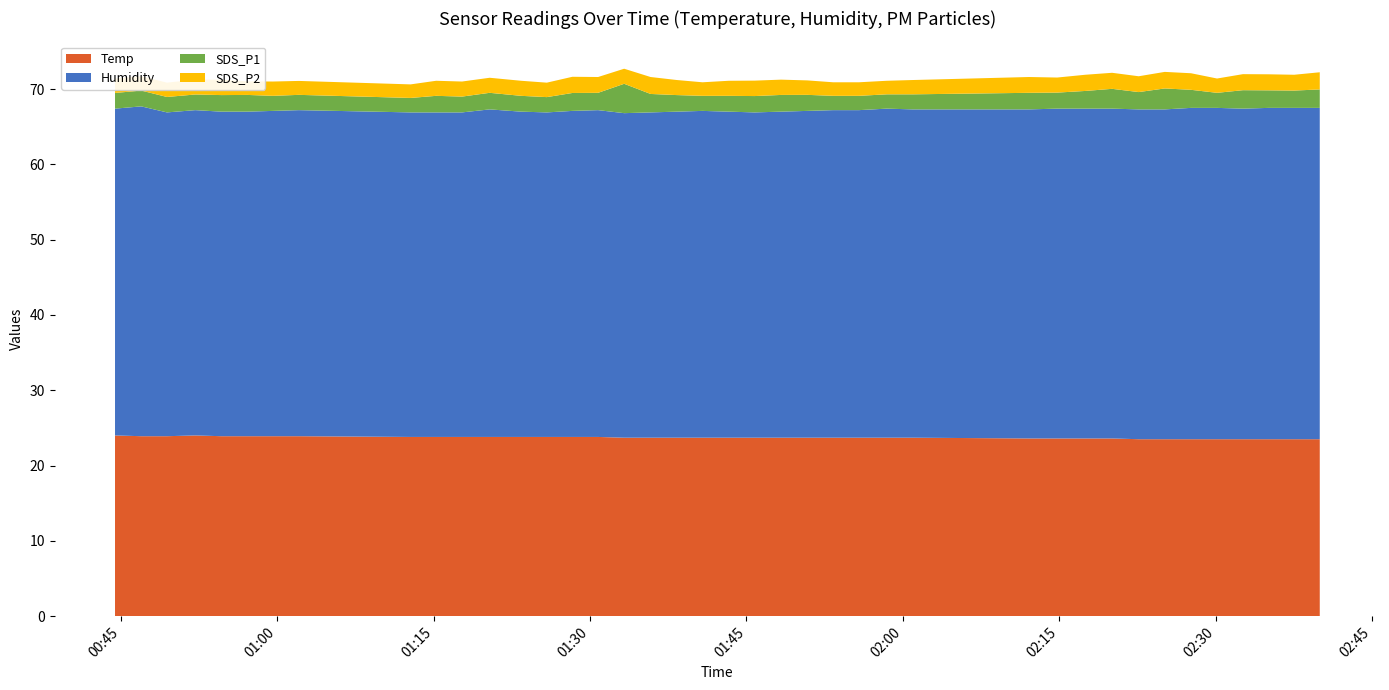

Reading left to right, transcribe all the data shown in this chart.

Temp: 2022/08/12 00:44:26=24.0	2022/08/12 00:46:57=23.9	2022/08/12 00:49:25=23.9	2022/08/12 00:52:08=24.0	2022/08/12 00:54:38=23.9	2022/08/12 00:57:08=23.9	2022/08/12 00:59:35=23.9	2022/08/12 01:02:04=23.9	2022/08/12 01:12:47=23.8	2022/08/12 01:15:14=23.8	2022/08/12 01:17:43=23.8	2022/08/12 01:20:22=23.8	2022/08/12 01:23:23=23.8	2022/08/12 01:25:51=23.8	2022/08/12 01:28:18=23.8	2022/08/12 01:30:46=23.8	2022/08/12 01:33:16=23.7	2022/08/12 01:35:48=23.7	2022/08/12 01:38:19=23.7	2022/08/12 01:40:47=23.7	2022/08/12 01:43:18=23.7	2022/08/12 01:45:47=23.7	2022/08/12 01:48:19=23.7	2022/08/12 01:50:50=23.7	2022/08/12 01:53:19=23.7	2022/08/12 01:55:47=23.7	2022/08/12 01:58:27=23.7	2022/08/12 02:00:57=23.7	2022/08/12 02:12:06=23.6	2022/08/12 02:14:48=23.6	2022/08/12 02:17:30=23.6	2022/08/12 02:20:04=23.6	2022/08/12 02:22:37=23.5	2022/08/12 02:25:07=23.5	2022/08/12 02:27:38=23.5	2022/08/12 02:30:08=23.5	2022/08/12 02:32:37=23.5	2022/08/12 02:35:05=23.5	2022/08/12 02:37:32=23.5	2022/08/12 02:39:59=23.5
Humidity: 2022/08/12 00:44:26=43.4	2022/08/12 00:46:57=43.8	2022/08/12 00:49:25=43.0	2022/08/12 00:52:08=43.2	2022/08/12 00:54:38=43.1	2022/08/12 00:57:08=43.1	2022/08/12 00:59:35=43.2	2022/08/12 01:02:04=43.3	2022/08/12 01:12:47=43.1	2022/08/12 01:15:14=43.1	2022/08/12 01:17:43=43.1	2022/08/12 01:20:22=43.5	2022/08/12 01:23:23=43.2	2022/08/12 01:25:51=43.1	2022/08/12 01:28:18=43.3	2022/08/12 01:30:46=43.4	2022/08/12 01:33:16=43.1	2022/08/12 01:35:48=43.2	2022/08/12 01:38:19=43.3	2022/08/12 01:40:47=43.4	2022/08/12 01:43:18=43.3	2022/08/12 01:45:47=43.2	2022/08/12 01:48:19=43.3	2022/08/12 01:50:50=43.4	2022/08/12 01:53:19=43.5	2022/08/12 01:55:47=43.5	2022/08/12 01:58:27=43.7	2022/08/12 02:00:57=43.6	2022/08/12 02:12:06=43.7	2022/08/12 02:14:48=43.8	2022/08/12 02:17:30=43.8	2022/08/12 02:20:04=43.8	2022/08/12 02:22:37=43.8	2022/08/12 02:25:07=43.8	2022/08/12 02:27:38=44.0	2022/08/12 02:30:08=44.0	2022/08/12 02:32:37=43.9	2022/08/12 02:35:05=44.0	2022/08/12 02:37:32=44.0	2022/08/12 02:39:59=44.0
SDS_P1: 2022/08/12 00:44:26=2.1	2022/08/12 00:46:57=2.1	2022/08/12 00:49:25=2.0	2022/08/12 00:52:08=2.1	2022/08/12 00:54:38=2.2	2022/08/12 00:57:08=2.2	2022/08/12 00:59:35=2.0	2022/08/12 01:02:04=2.0	2022/08/12 01:12:47=1.9	2022/08/12 01:15:14=2.2	2022/08/12 01:17:43=2.1	2022/08/12 01:20:22=2.2	2022/08/12 01:23:23=2.1	2022/08/12 01:25:51=2.0	2022/08/12 01:28:18=2.4	2022/08/12 01:30:46=2.3	2022/08/12 01:33:16=3.9	2022/08/12 01:35:48=2.5	2022/08/12 01:38:19=2.2	2022/08/12 01:40:47=2.0	2022/08/12 01:43:18=2.1	2022/08/12 01:45:47=2.2	2022/08/12 01:48:19=2.2	2022/08/12 01:50:50=2.1	2022/08/12 01:53:19=1.9	2022/08/12 01:55:47=1.9	2022/08/12 01:58:27=1.9	2022/08/12 02:00:57=2.0	2022/08/12 02:12:06=2.2	2022/08/12 02:14:48=2.1	2022/08/12 02:17:30=2.4	2022/08/12 02:20:04=2.6	2022/08/12 02:22:37=2.3	2022/08/12 02:25:07=2.8	2022/08/12 02:27:38=2.4	2022/08/12 02:30:08=2.0	2022/08/12 02:32:37=2.5	2022/08/12 02:35:05=2.3	2022/08/12 02:37:32=2.3	2022/08/12 02:39:59=2.5
SDS_P2: 2022/08/12 00:44:26=1.9	2022/08/12 00:46:57=1.9	2022/08/12 00:49:25=1.9	2022/08/12 00:52:08=2.0	2022/08/12 00:54:38=2.0	2022/08/12 00:57:08=1.8	2022/08/12 00:59:35=1.9	2022/08/12 01:02:04=1.9	2022/08/12 01:12:47=1.8	2022/08/12 01:15:14=2.0	2022/08/12 01:17:43=2.0	2022/08/12 01:20:22=2.0	2022/08/12 01:23:23=2.0	2022/08/12 01:25:51=1.9	2022/08/12 01:28:18=2.1	2022/08/12 01:30:46=2.1	2022/08/12 01:33:16=2.0	2022/08/12 01:35:48=2.2	2022/08/12 01:38:19=2.0	2022/08/12 01:40:47=1.8	2022/08/12 01:43:18=2.0	2022/08/12 01:45:47=2.0	2022/08/12 01:48:19=2.0	2022/08/12 01:50:50=1.9	2022/08/12 01:53:19=1.8	2022/08/12 01:55:47=1.8	2022/08/12 01:58:27=1.8	2022/08/12 02:00:57=1.9	2022/08/12 02:12:06=2.1	2022/08/12 02:14:48=2.0	2022/08/12 02:17:30=2.1	2022/08/12 02:20:04=2.1	2022/08/12 02:22:37=2.1	2022/08/12 02:25:07=2.2	2022/08/12 02:27:38=2.2	2022/08/12 02:30:08=1.9	2022/08/12 02:32:37=2.1	2022/08/12 02:35:05=2.1	2022/08/12 02:37:32=2.1	2022/08/12 02:39:59=2.3